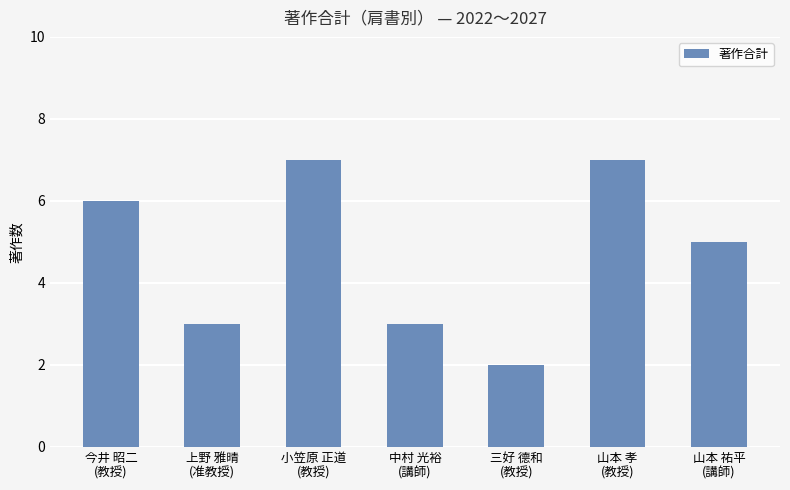

What is the greatest value displayed?

7